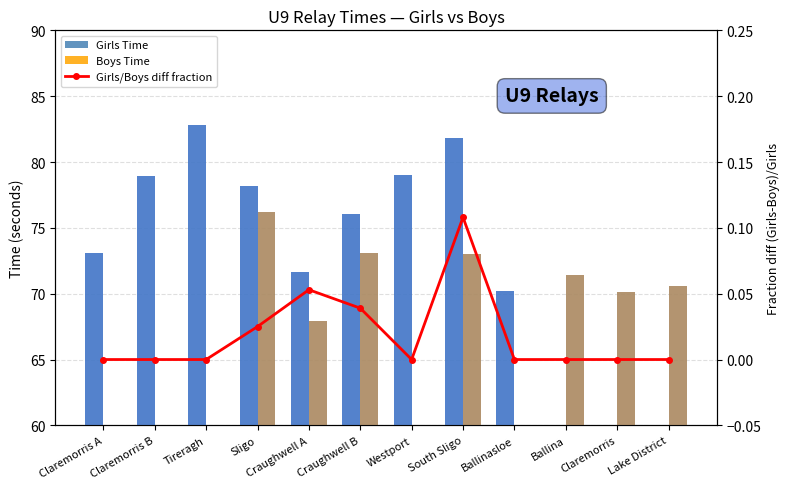

What is the value of the Boys Time bar at the 4th from the left?

76.2